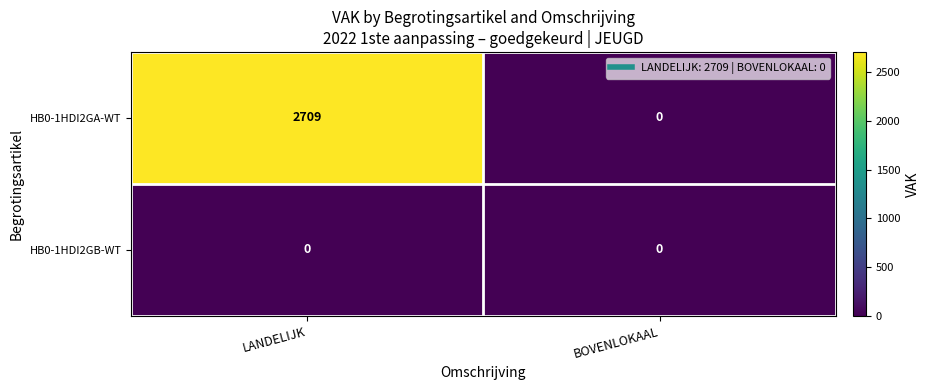

At which category is the sum across all series the highest?

LANDELIJK